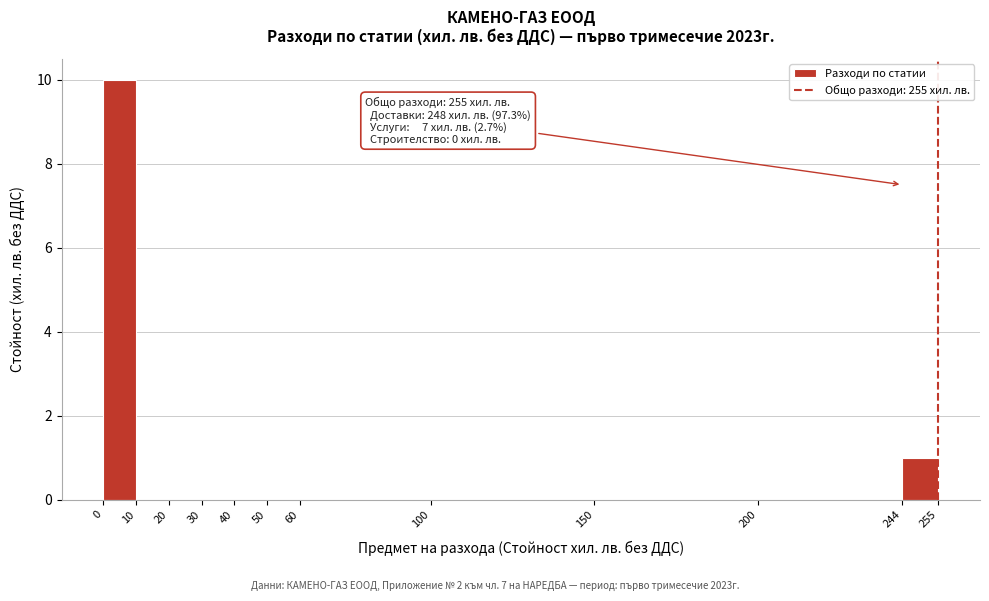

Which range on the x-axis has the tallest bar?

0 to 10